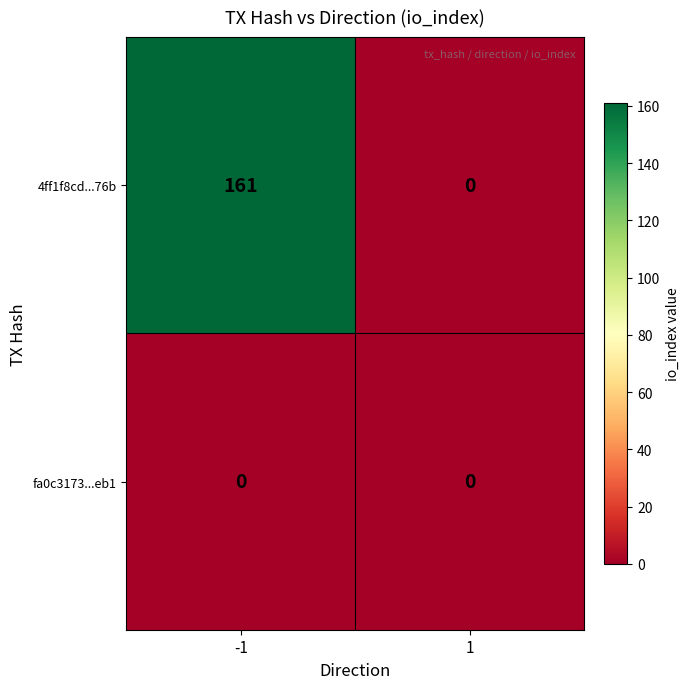

Reading left to right, transcribe all the data shown in this chart.

4ff1f8cd...76b: -1=161	1=0
fa0c3173...eb1: -1=0	1=0